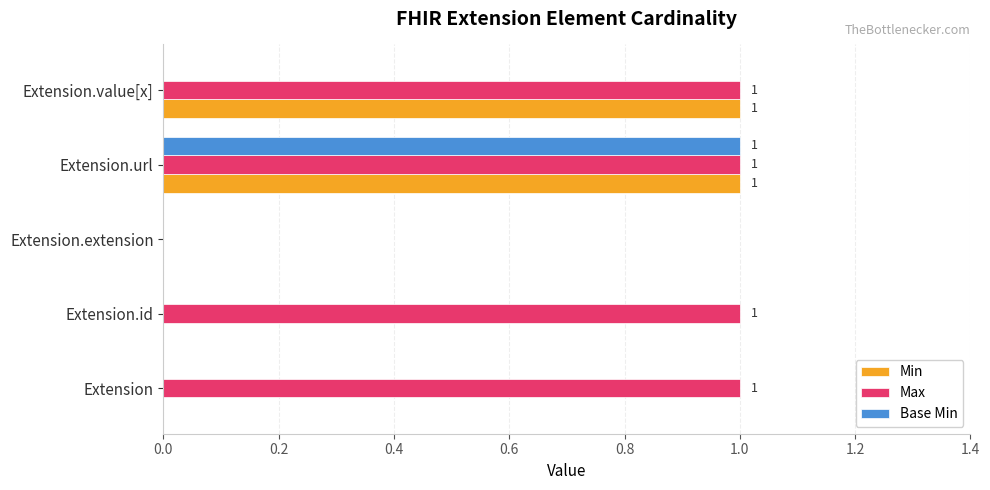

Which category has the highest value in the Base Min series?

Extension.url